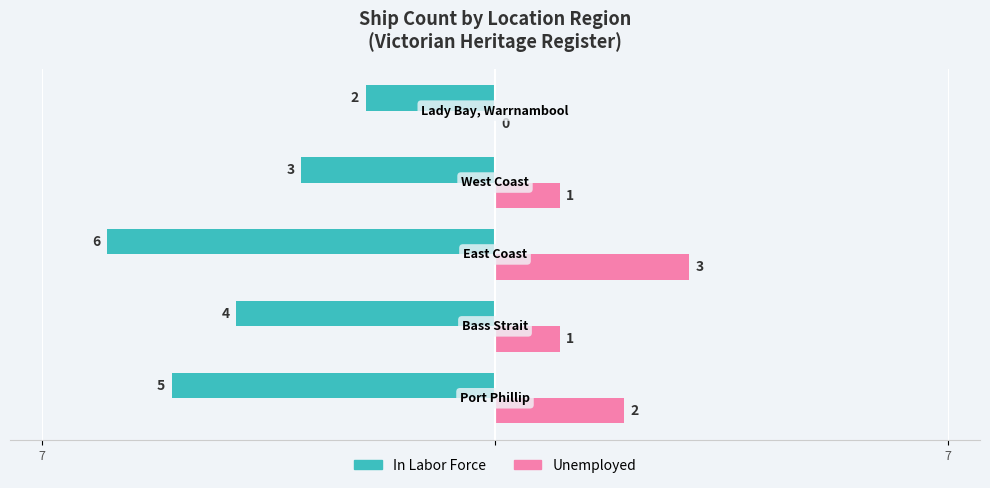

What are all the series names shown in the legend?

In Labor Force, Unemployed